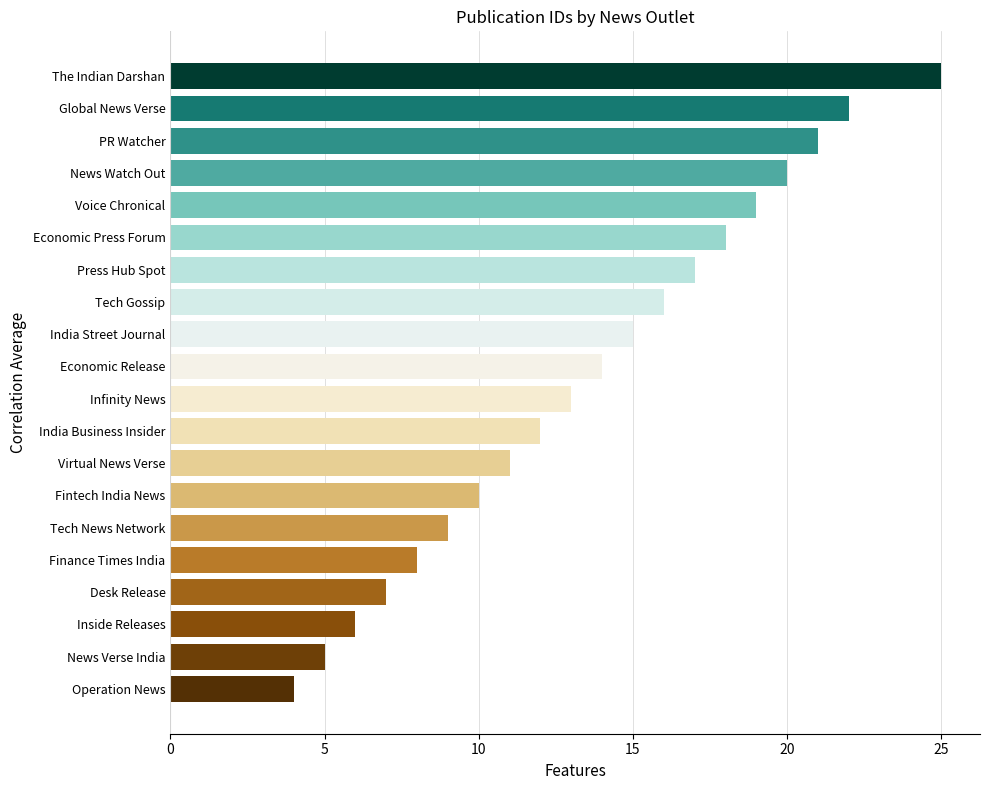

Reading bottom to top, list all the values displayed in this chart.

Operation News=4	News Verse India=5	Inside Releases=6	Desk Release=7	Finance Times India=8	Tech News Network=9	Fintech India News=10	Virtual News Verse=11	India Business Insider=12	Infinity News=13	Economic Release=14	India Street Journal=15	Tech Gossip=16	Press Hub Spot=17	Economic Press Forum=18	Voice Chronical=19	News Watch Out=20	PR Watcher=21	Global News Verse=22	The Indian Darshan=25